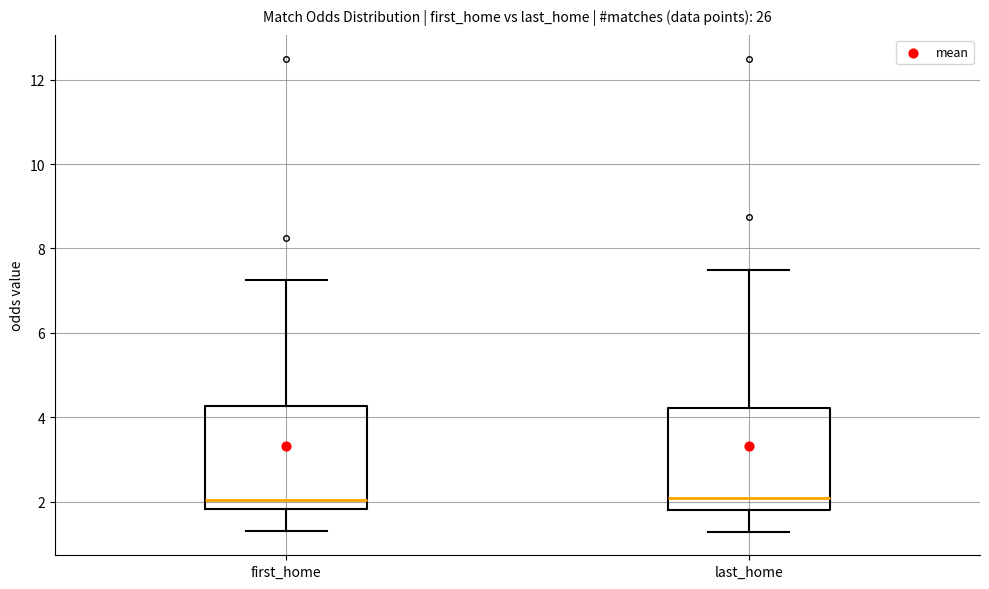

Reading left to right, transcribe this box plot: for each box, give where its median line is, the range the box spans, and where its two whiskers end, as read against the y-axis. The values are not printed on the chart, so give them approximately, as read against the axis.

first_home: median 2.0, box 1.8 to 4.2, whiskers 1.4 to 7.2
last_home: median 2.0, box 1.8 to 4.2, whiskers 1.2 to 7.6